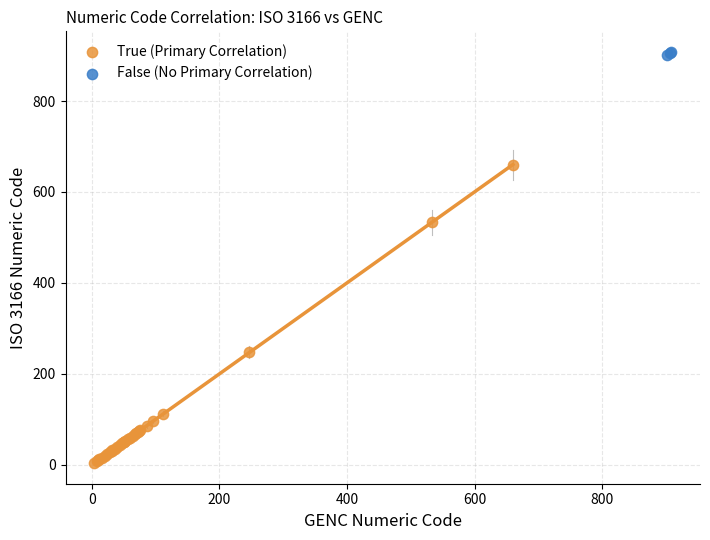

Which series contains the highest Y value?

False (No Primary Correlation)